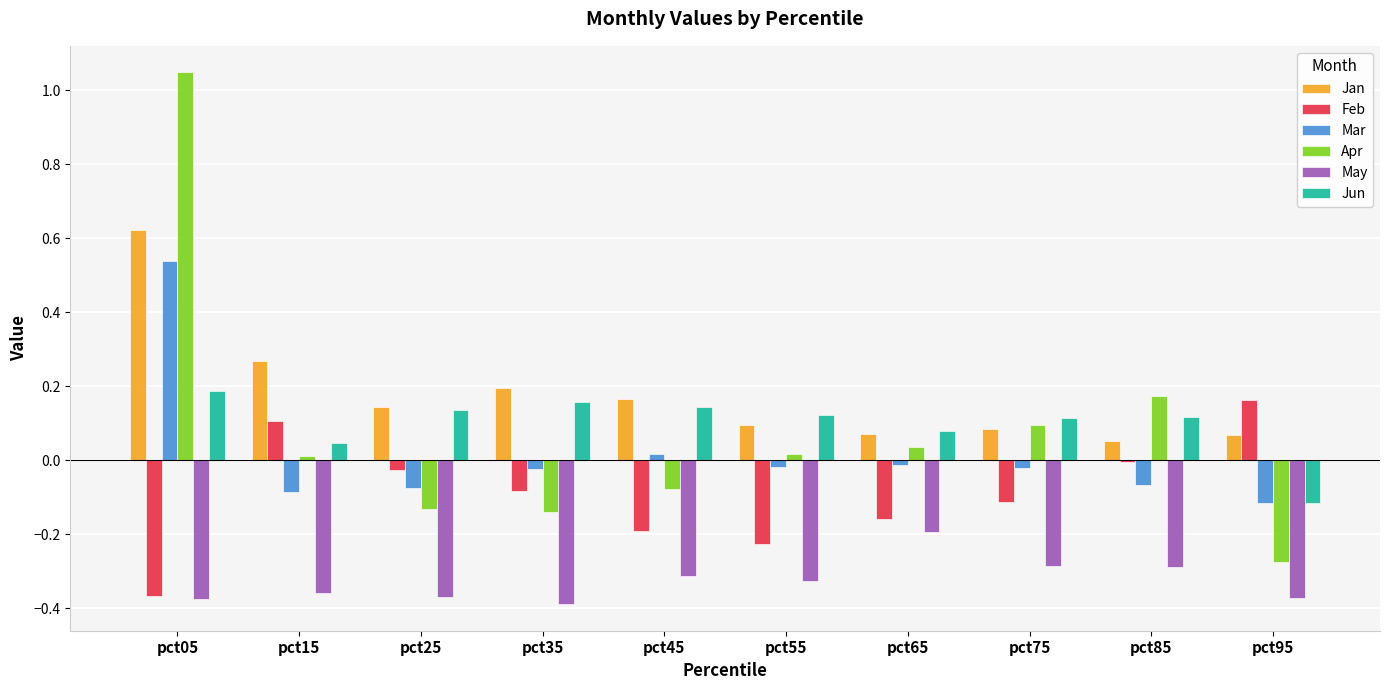

At which label does Jan reach its peak?

pct05